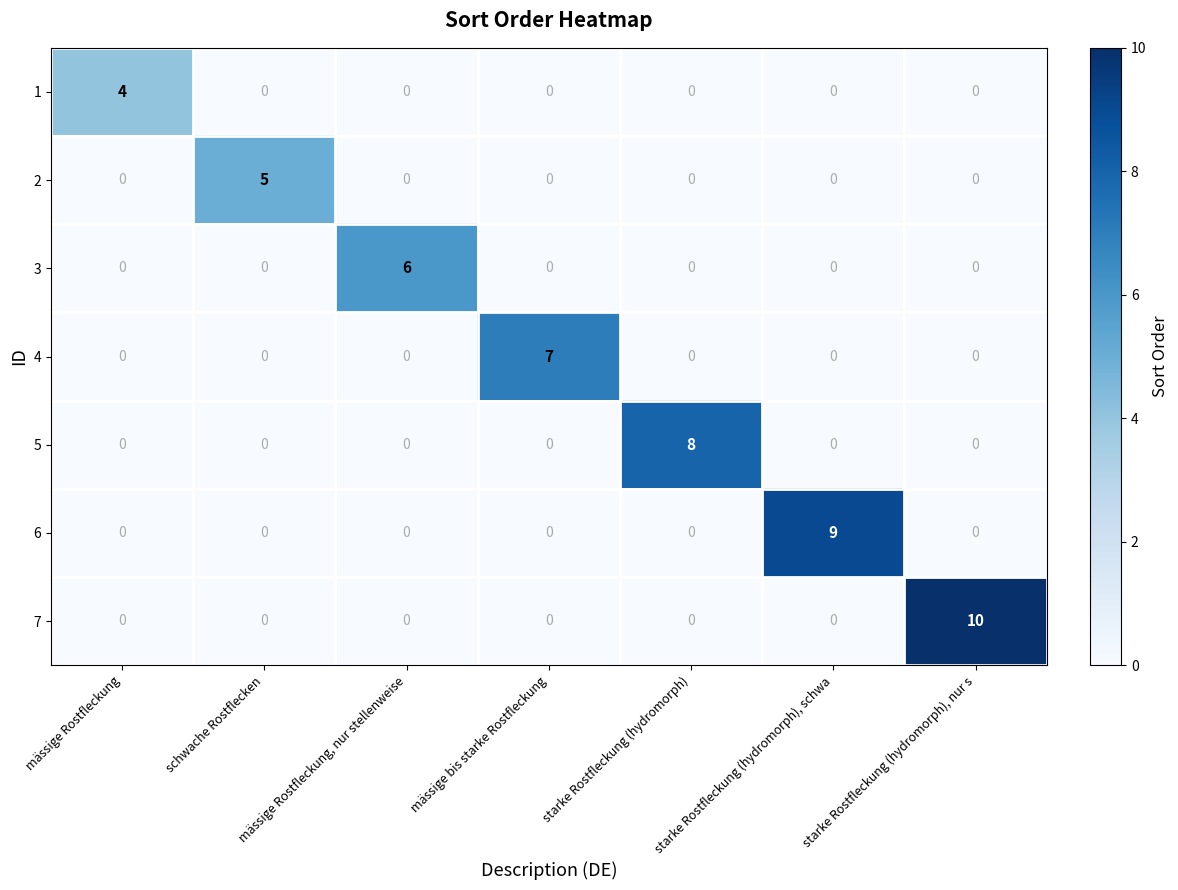

The value of 2 at mässige bis starke Rostfleckung is 0. True or false?

True